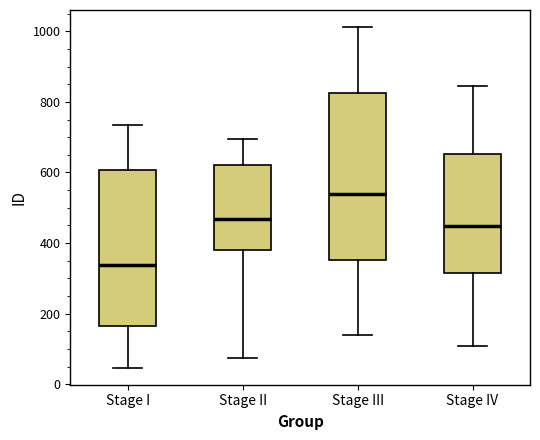

Reading left to right, transcribe this box plot: for each box, give where its median line is, the range the box spans, and where its two whiskers end, as read against the y-axis. The values are not printed on the chart, so give them approximately, as read against the axis.

Stage I: median 340, box 160 to 600, whiskers 40 to 740
Stage II: median 460, box 380 to 620, whiskers 80 to 700
Stage III: median 540, box 360 to 820, whiskers 140 to 1020
Stage IV: median 440, box 320 to 660, whiskers 100 to 840